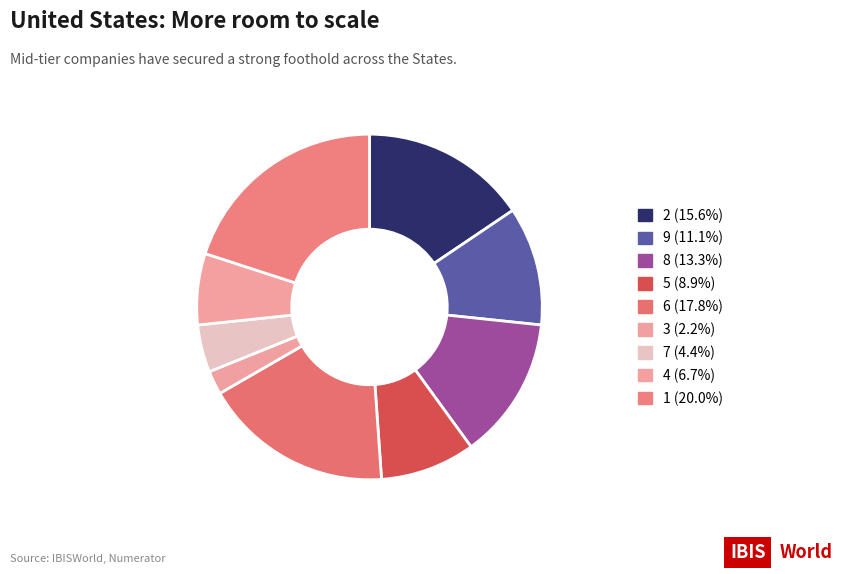

Does 1 account for over 50% of the chart?

No